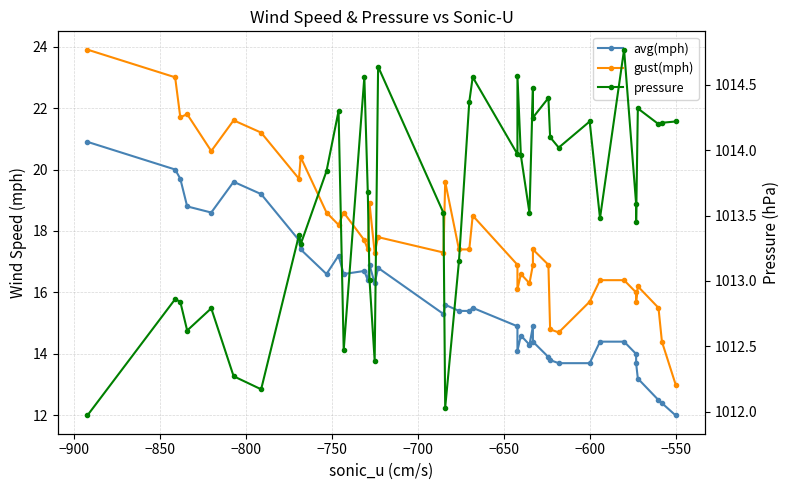

What is the difference between the maximum and minimum values in the avg(mph) series?

8.9